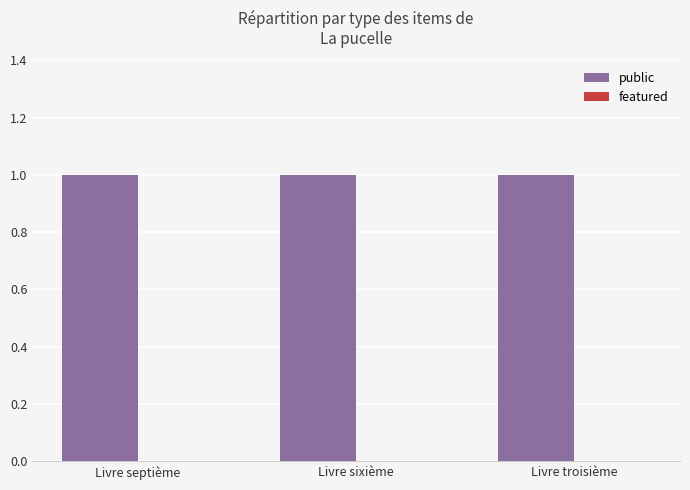

What is the maximum value for public?

1